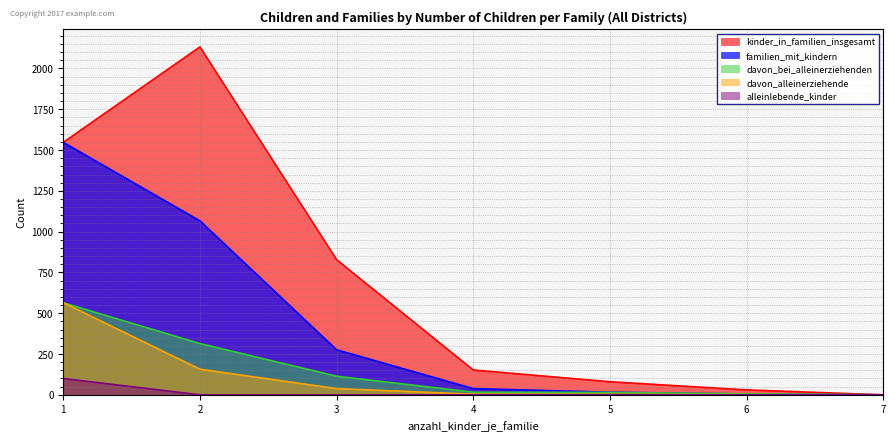

The value of alleinlebende_kinder at 7 is 0. True or false?

True